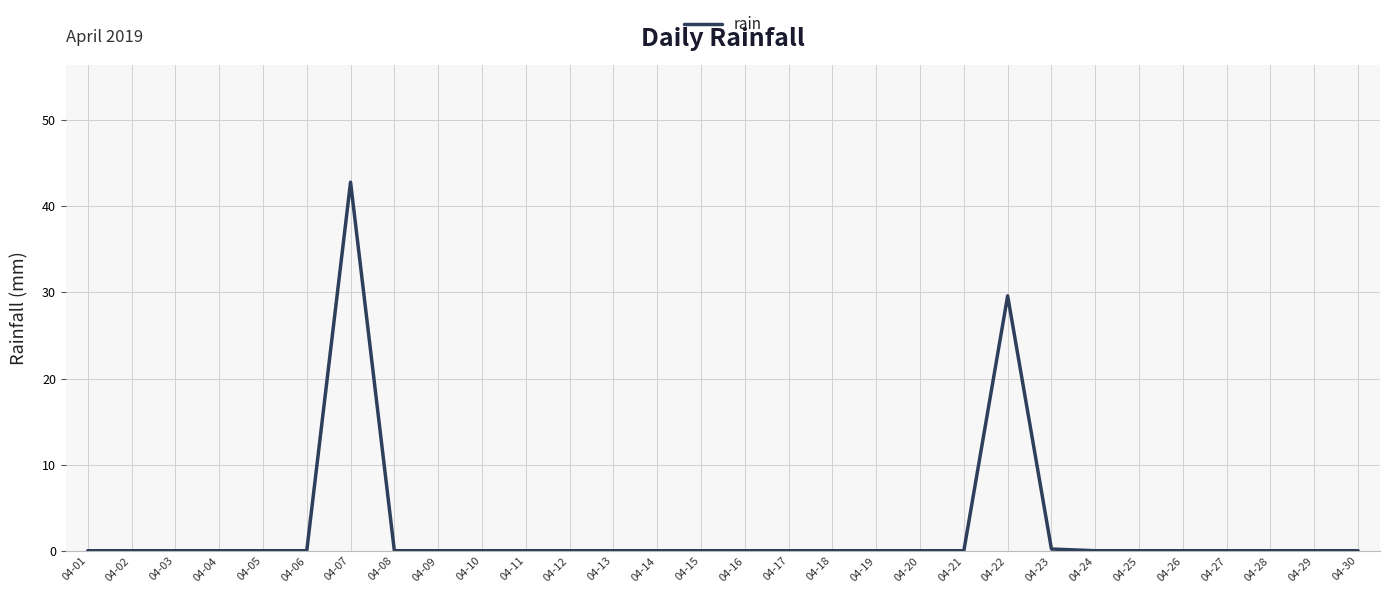

Count the number of data series in this chart.

1